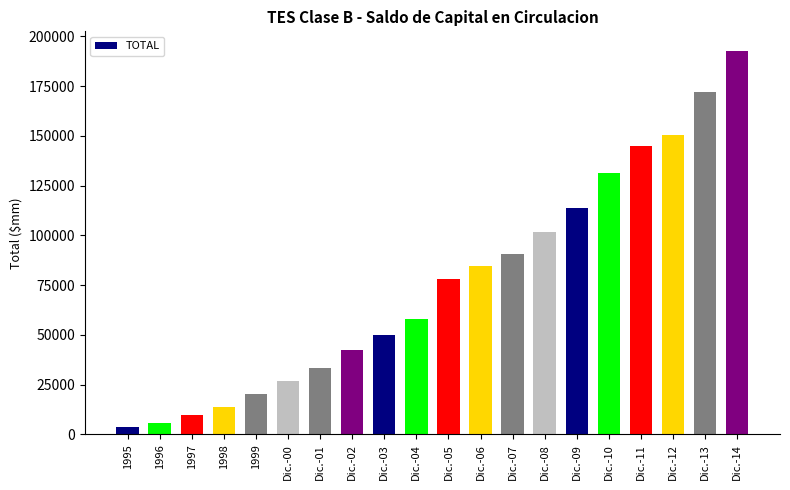

Which has a higher value, Dic.-00 or Dic.-05?

Dic.-05